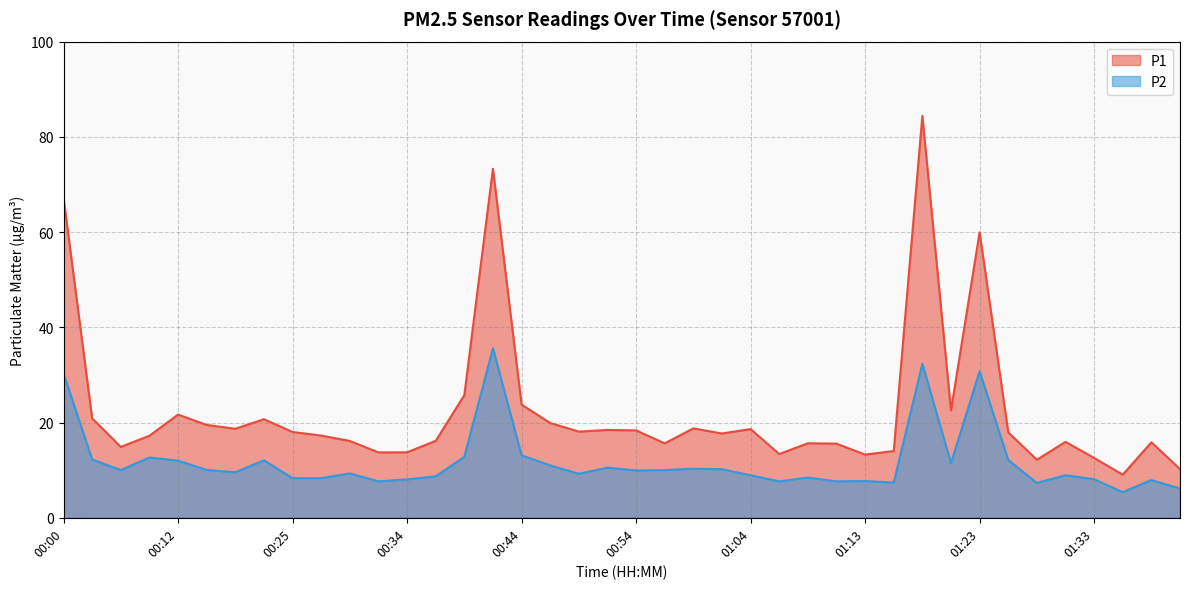

Between 00:49 and 00:17, which is larger?

00:17